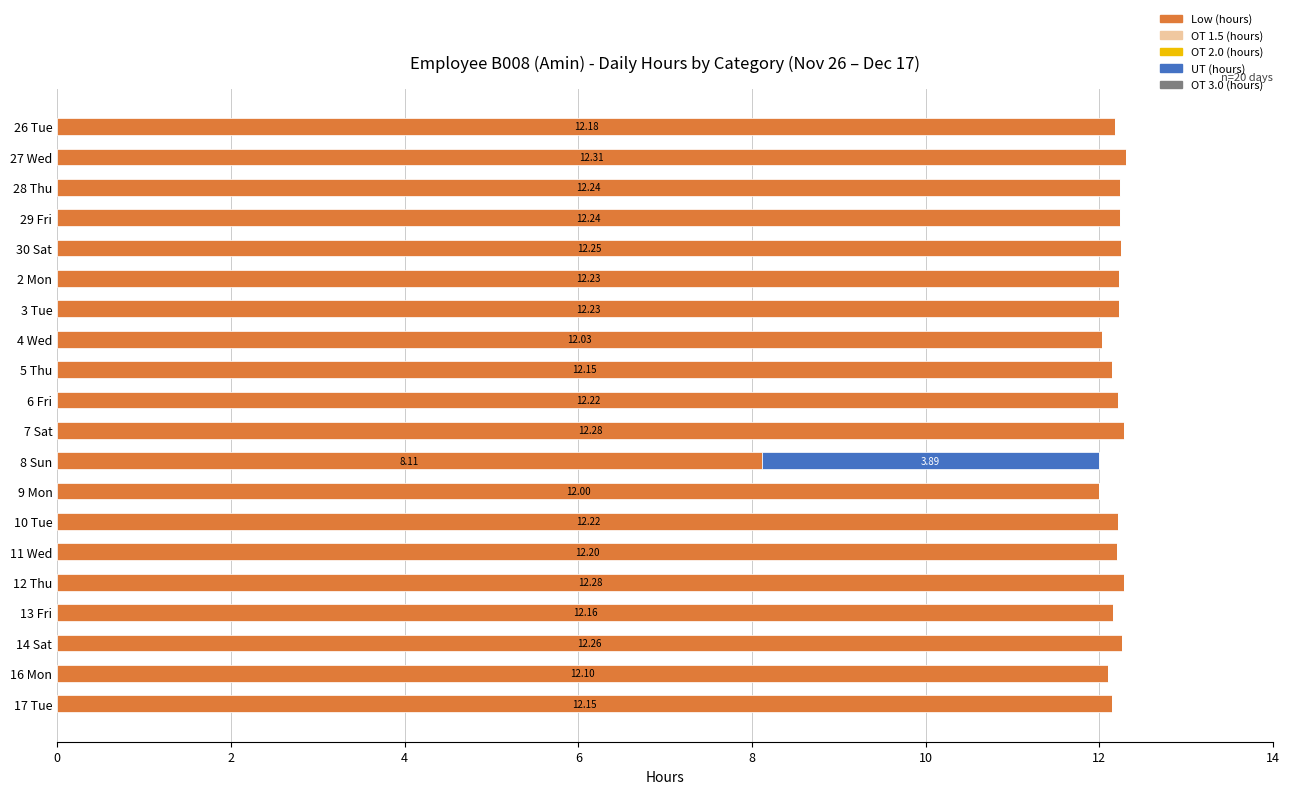

What is the sum of the Low (hours) values at 29 Fri and 12 Thu?

24.5